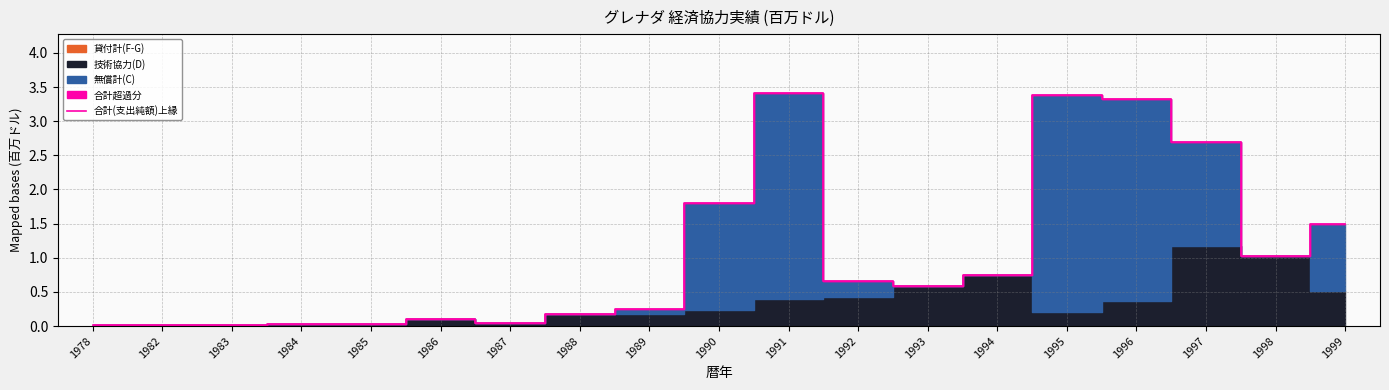

The chart shows a value of 0.0 at 1982. True or false?

True